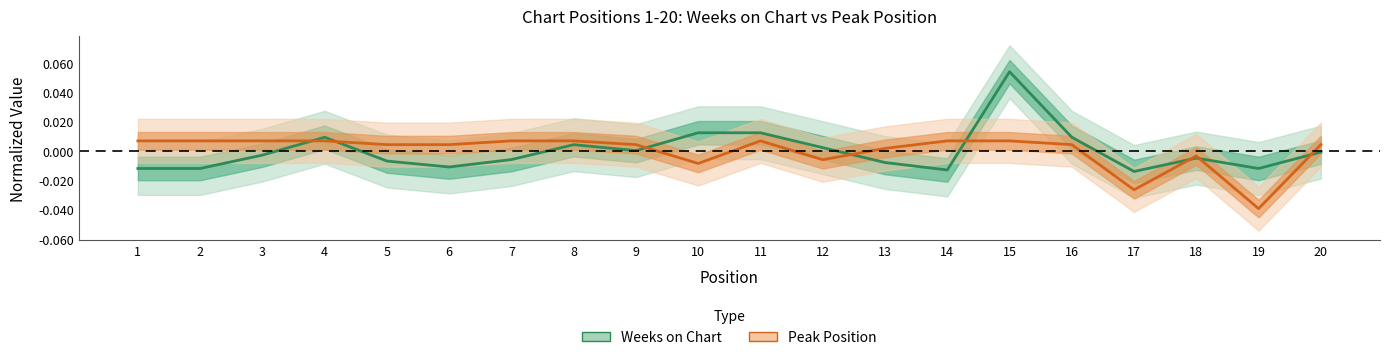

Does the chart display data point markers on the line(s)?

No